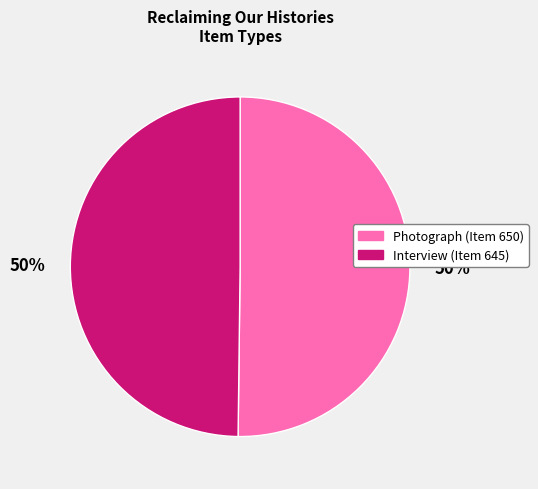

To the nearest percent, what percentage of the pie is Interview?

50%